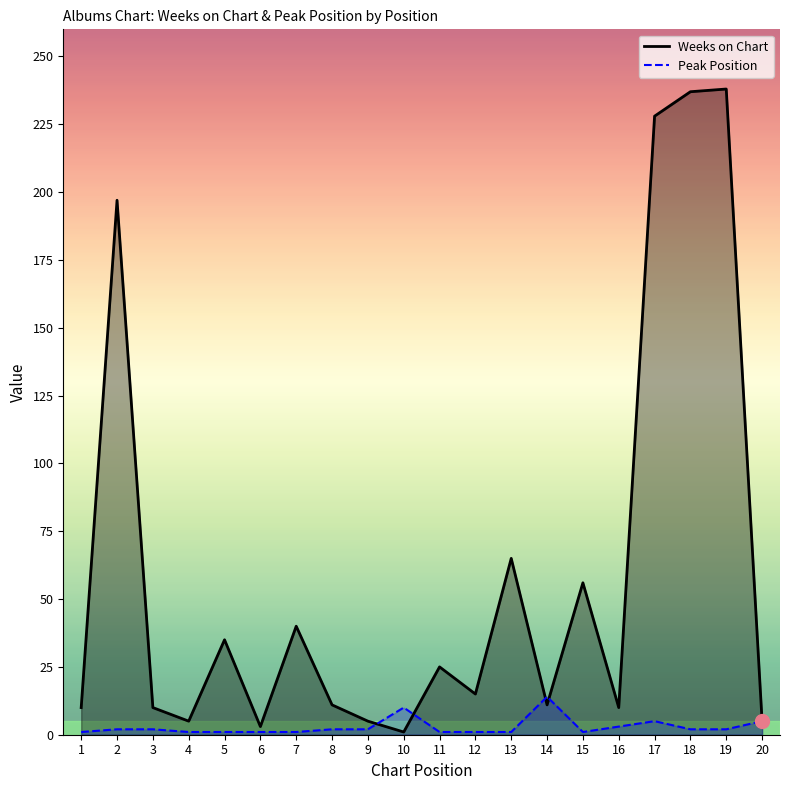

The Peak Position series shows 2 at 2. True or false?

True